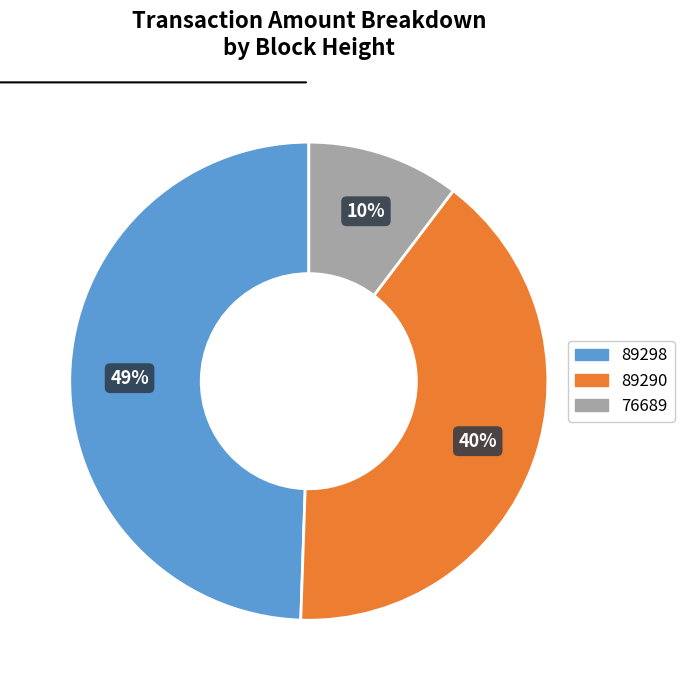

Which has a higher value, 76689 or 89290?

89290